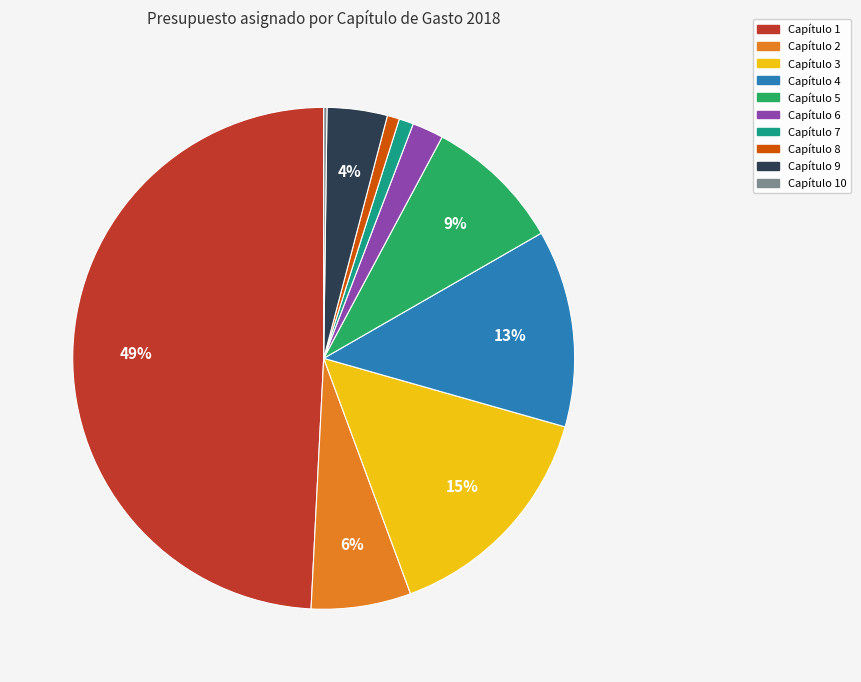

To the nearest percent, what is the average slice percentage?

10%